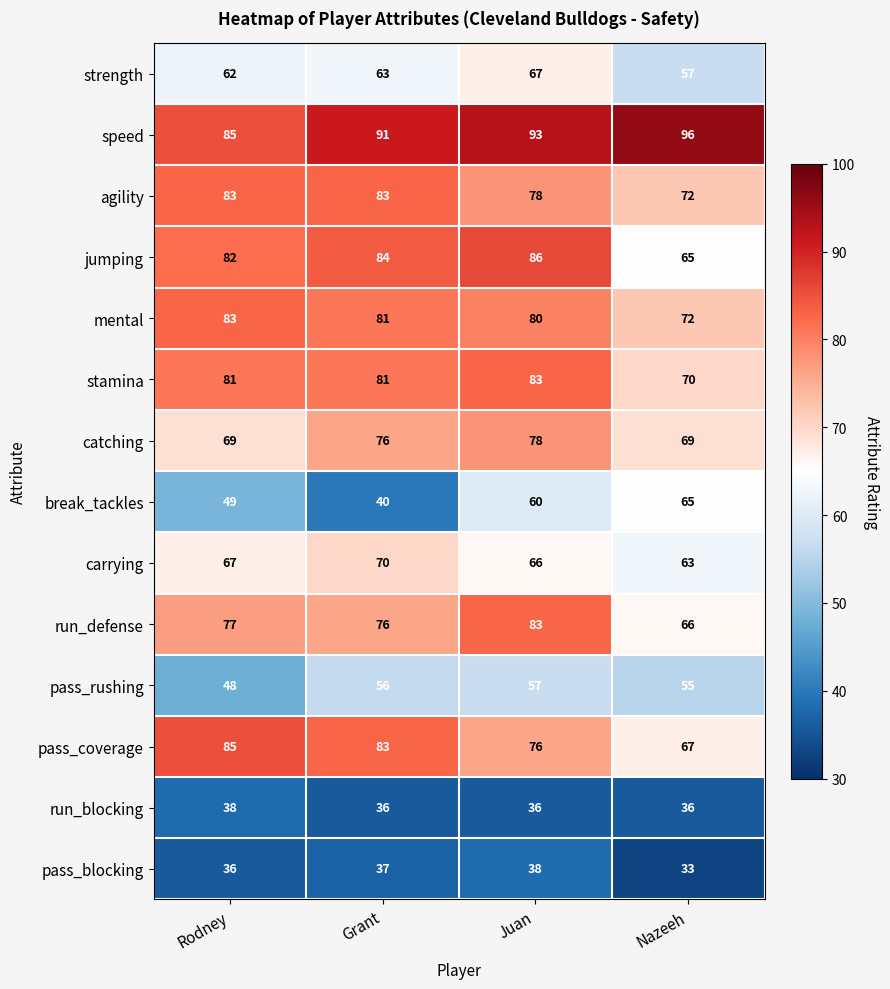

Is the value of speed at Rodney greater than the value of jumping at Rodney?

Yes